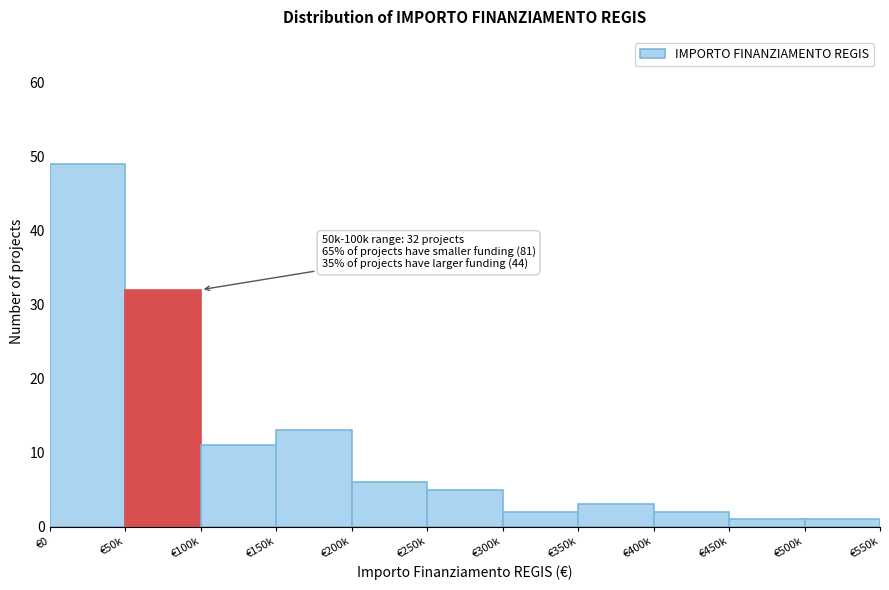

Reading left to right, transcribe all the data shown in this chart.

49	32	11	13	6	5	2	3	2	1	1